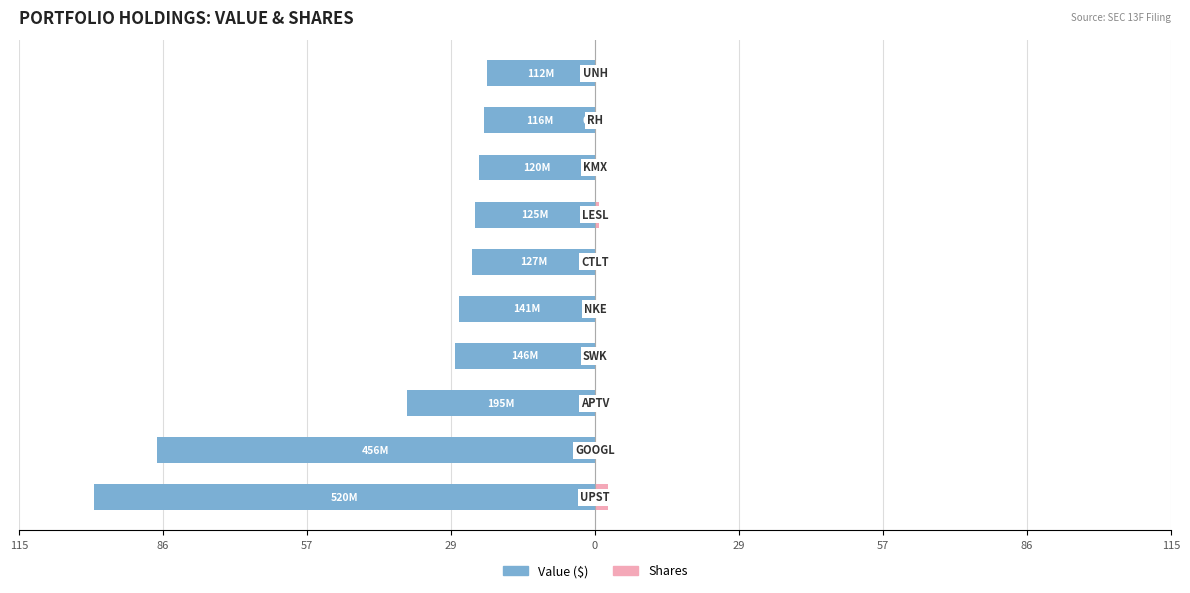

How many bars are there in total?

20